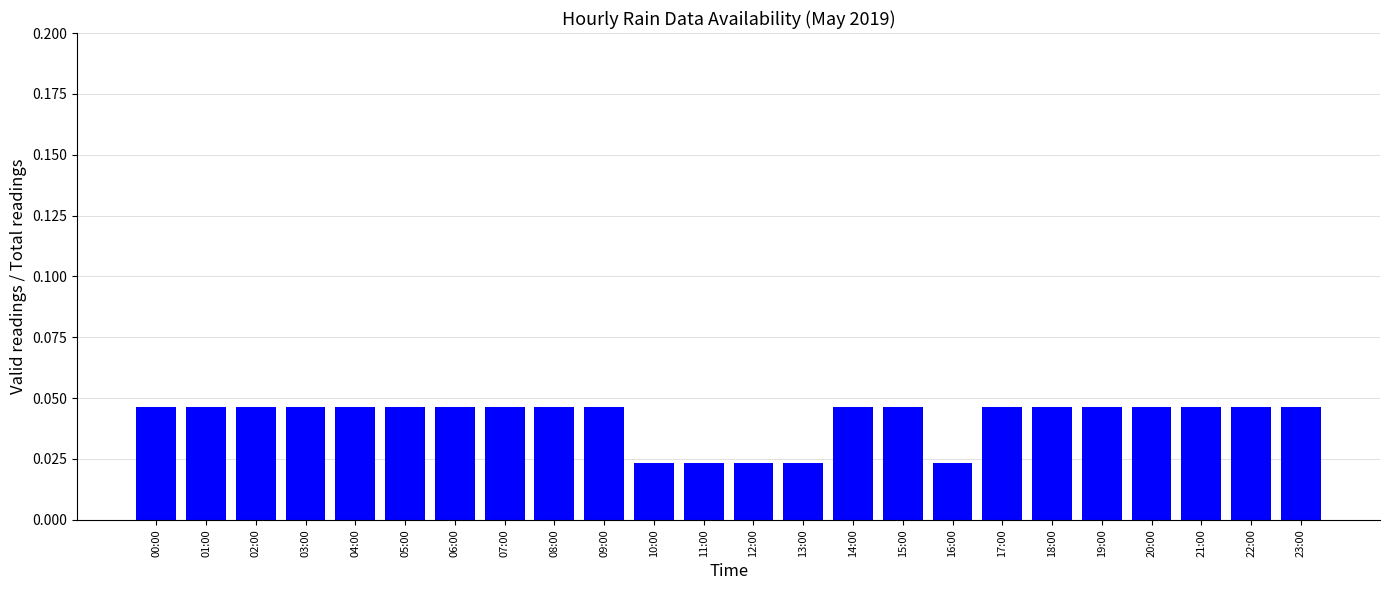

How many values are between 0 and 1?

24